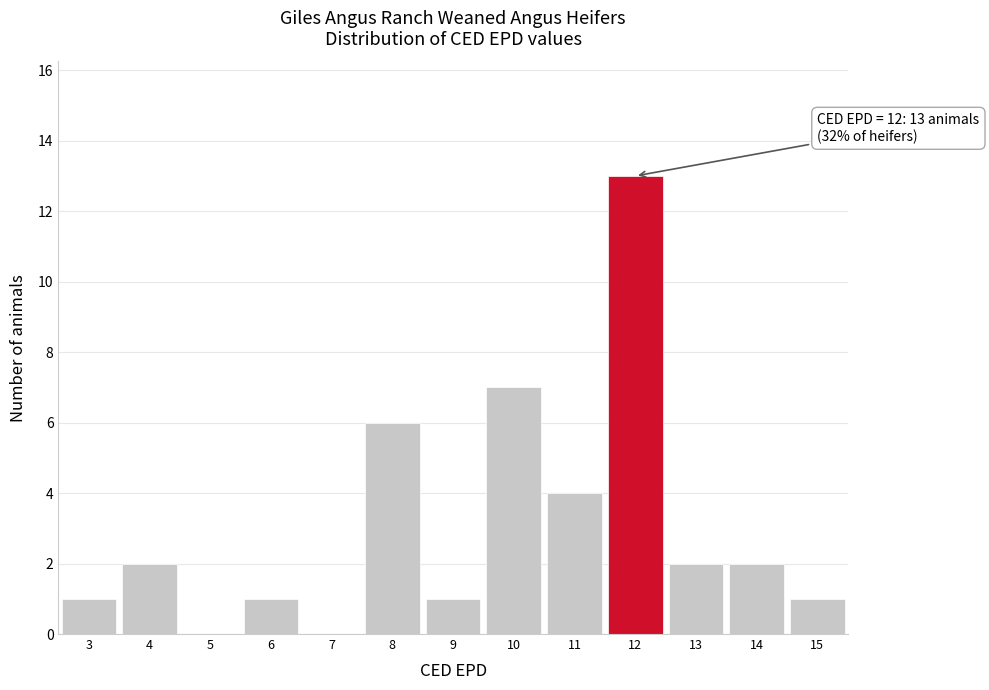

Over which range of the x-axis is the bar tallest?

11.5 to 12.5